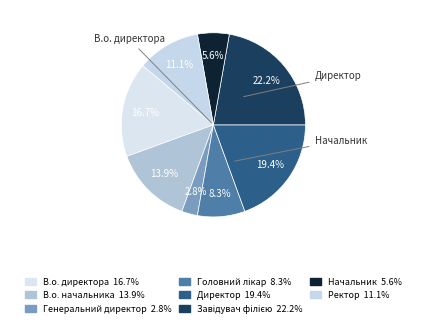

To the nearest percent, what is the difference between the Завідувач філією and Ректор slice percentages?

11%